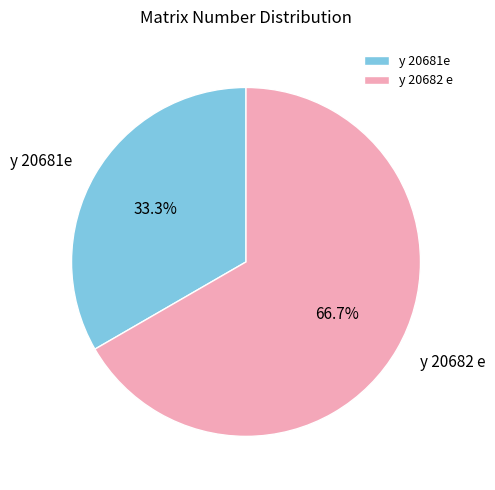

Do y 20682 e and y 20681e together represent more than half of the pie?

Yes